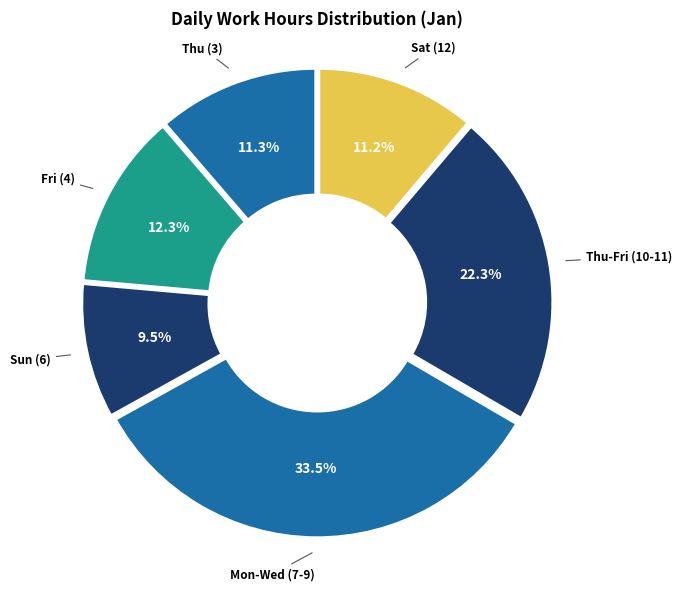

Do Mon-Wed (7-9) and Sun (6) together represent more than half of the pie?

No